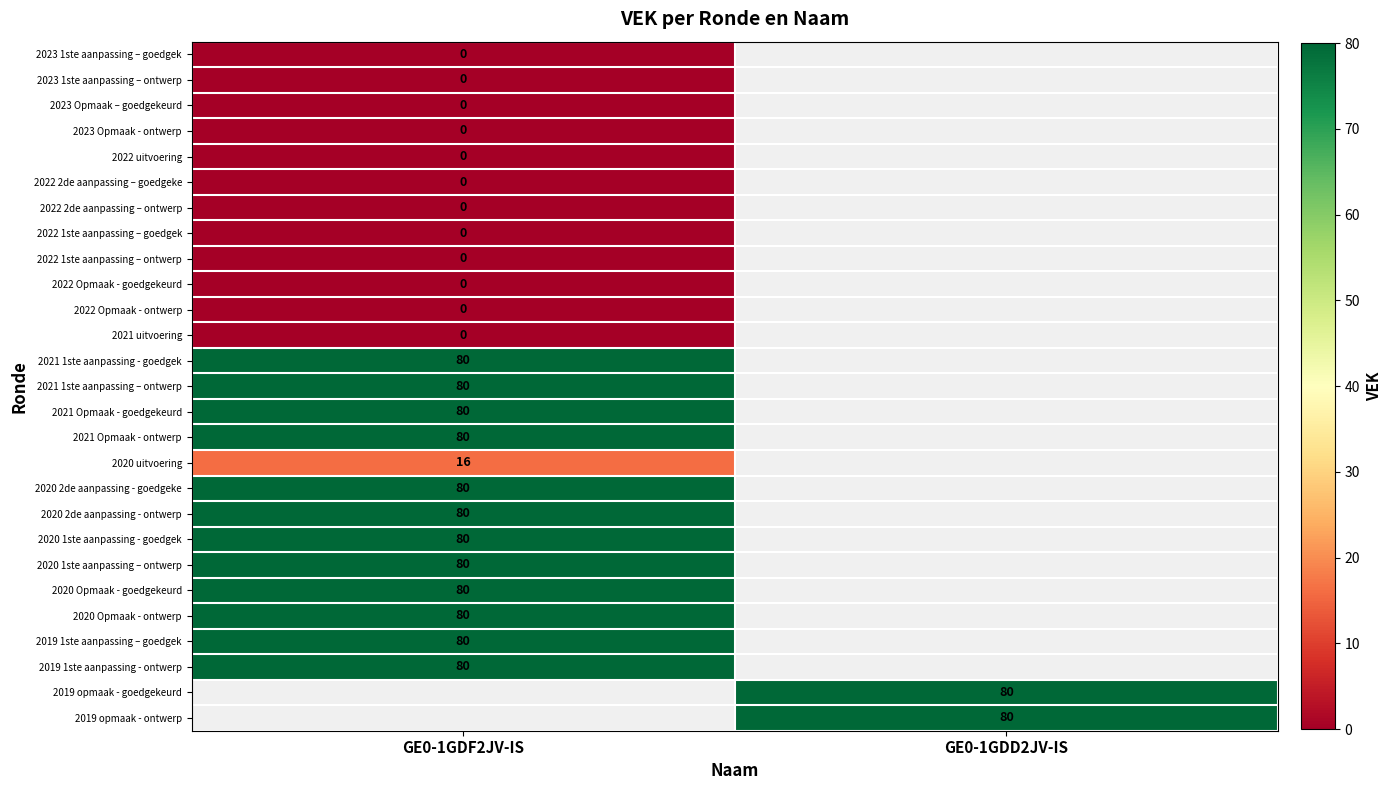

What is the spread (max minus min) of values at GE0-1GDF2JV-IS?

80.0